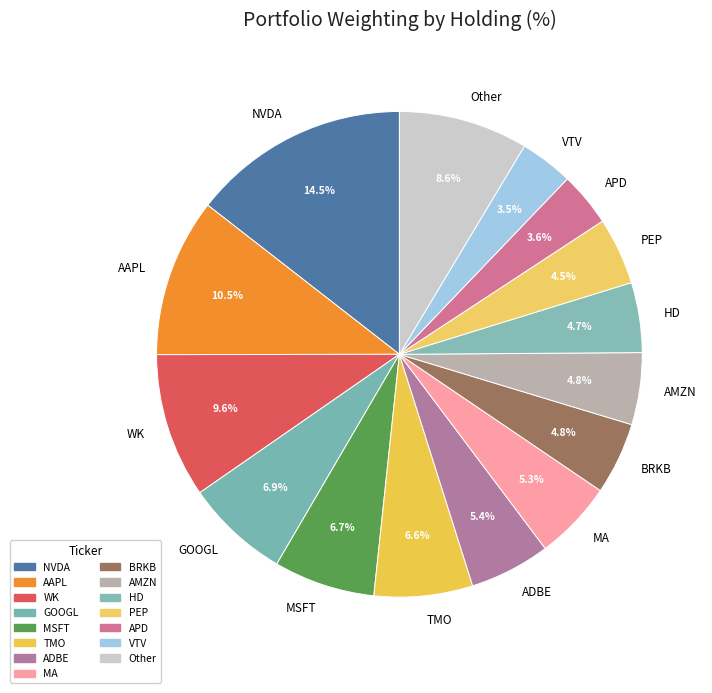

Which has a higher value, AAPL or MA?

AAPL